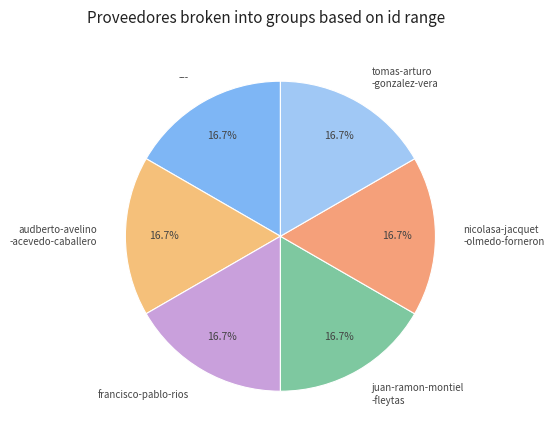

Is juan-ramon-montiel -fleytas the majority of the pie?

No